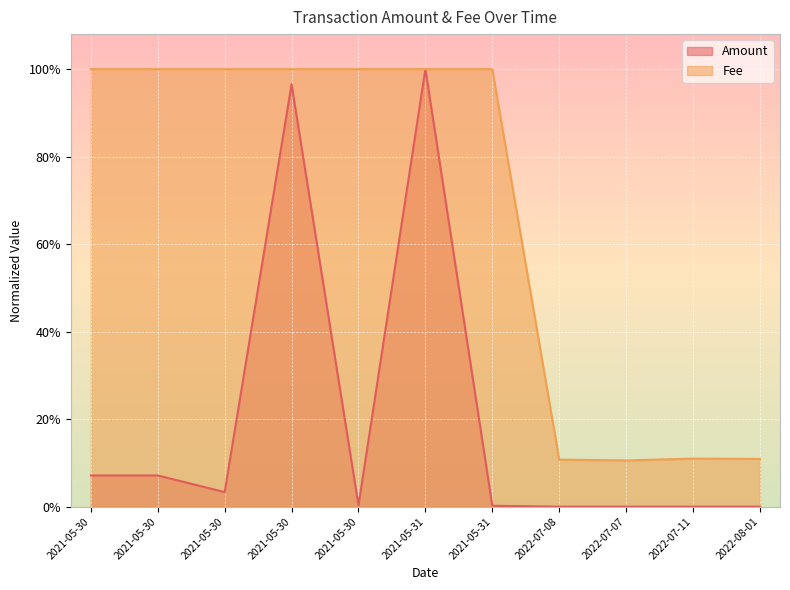

What is the highest value of the Amount series?

1.0